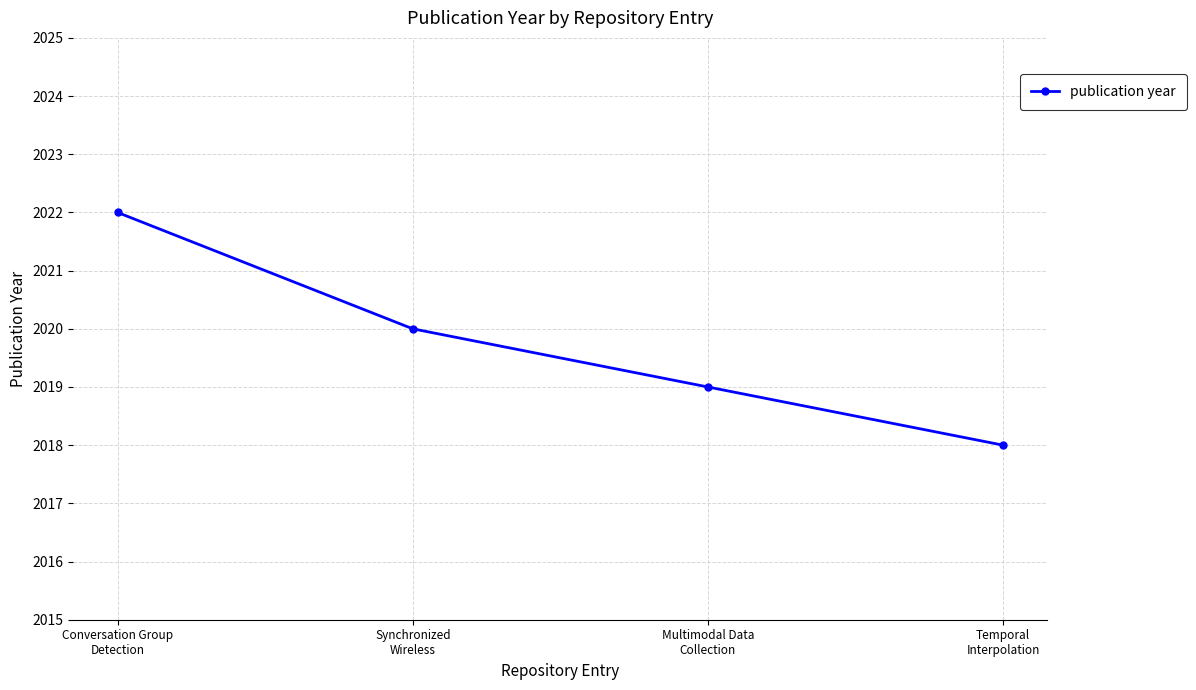

Reading left to right, list all the values displayed in this chart.

Conversation Group
Detection=2022	Synchronized
Wireless=2020	Multimodal Data
Collection=2019	Temporal
Interpolation=2018